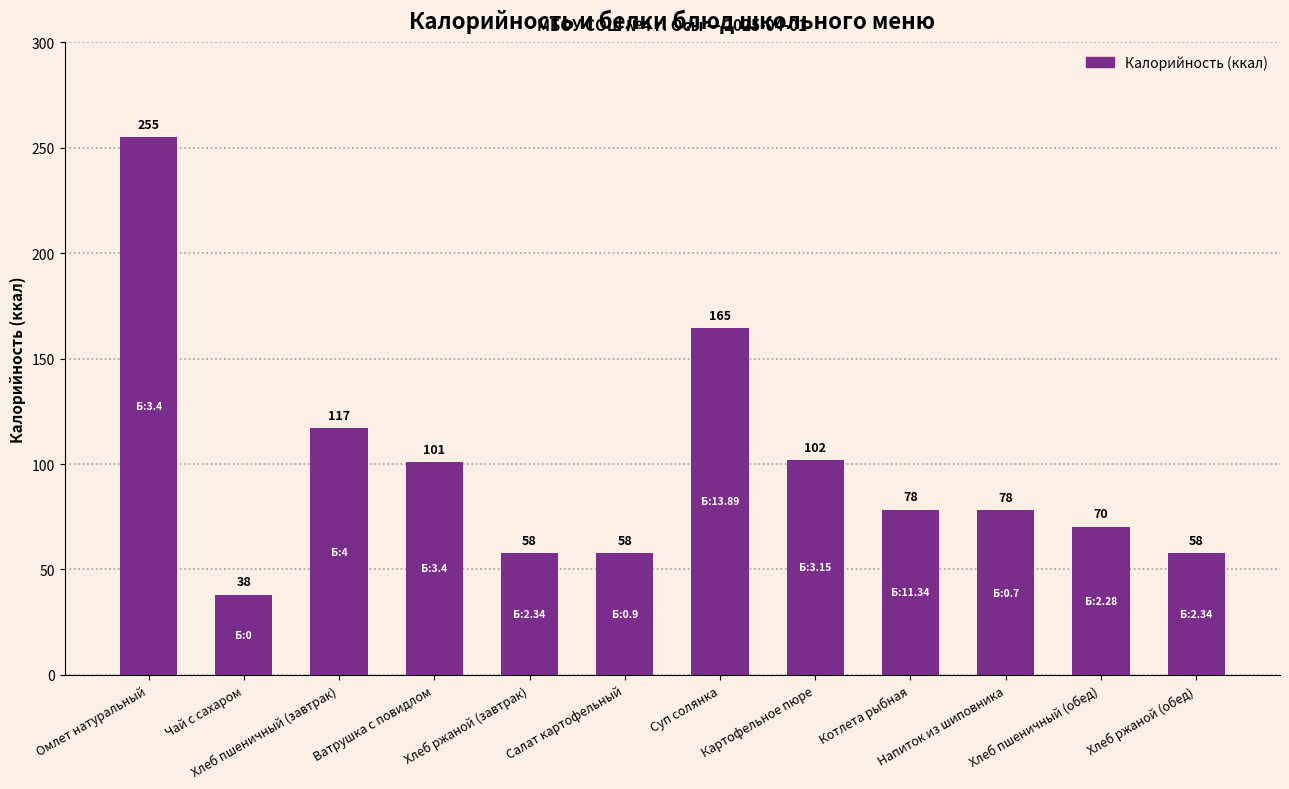

Are the bars horizontal?

No